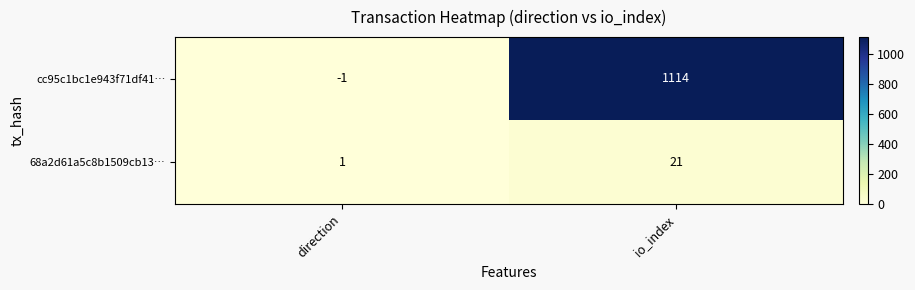

Reading right to left, extract all data points from this chart.

cc95c1bc1e943f71df41…: io_index=1114	direction=-1
68a2d61a5c8b1509cb13…: io_index=21	direction=1